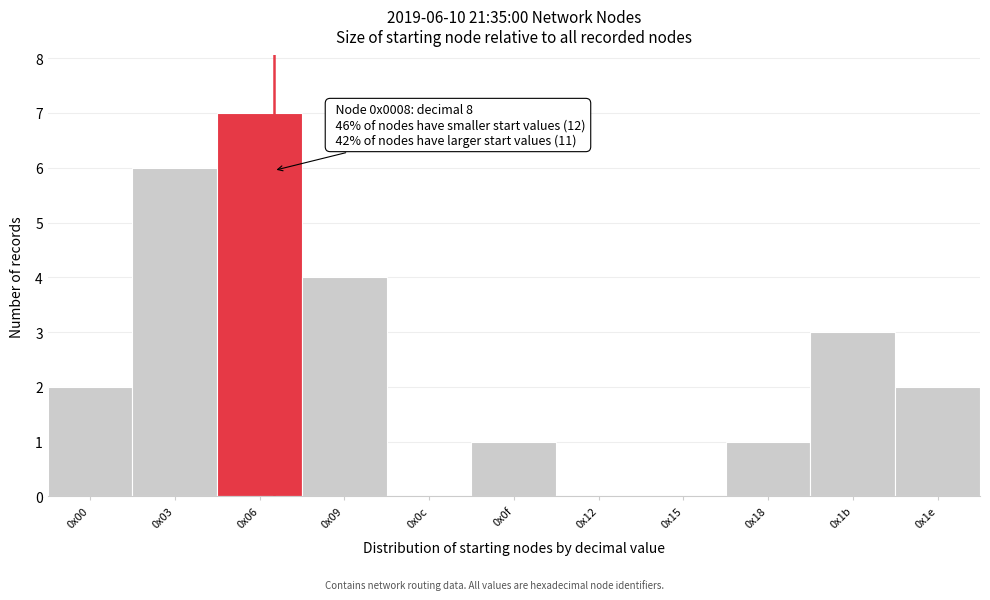

Reading right to left, transcribe all the data shown in this chart.

0x1e=2	0x1b=3	0x18=1	0x15=0	0x12=0	0x0f=1	0x0c=0	0x09=4	0x06=7	0x03=6	0x00=2